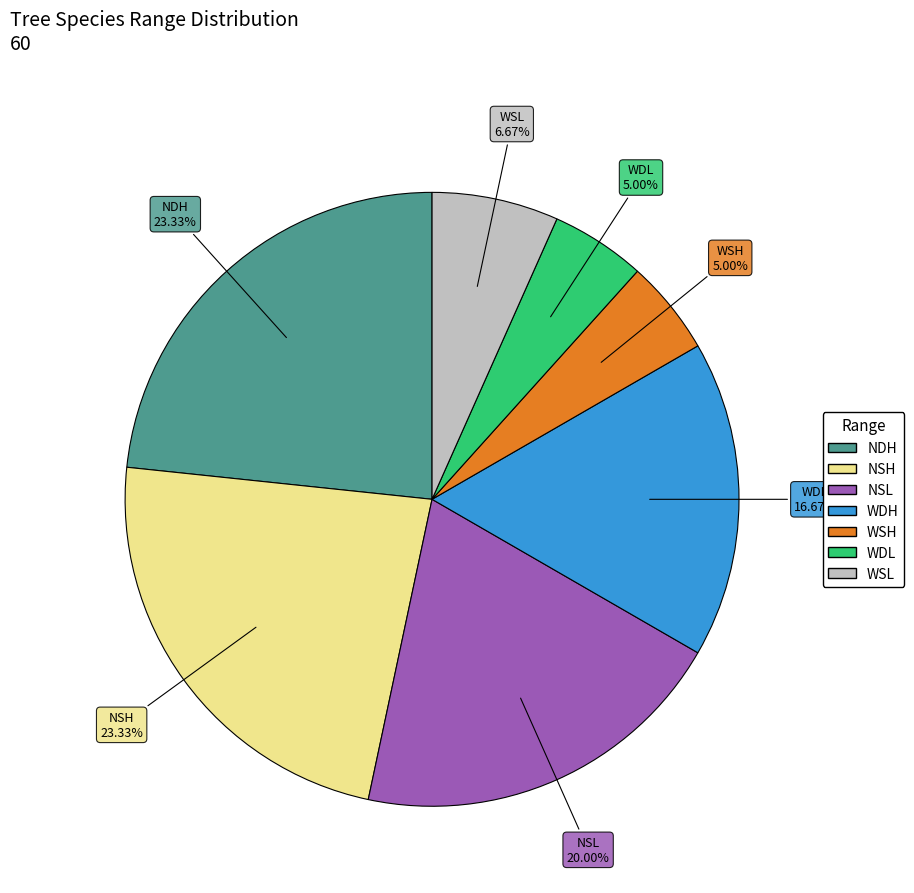

What percentage is the NSH slice, to the nearest percent?

23%